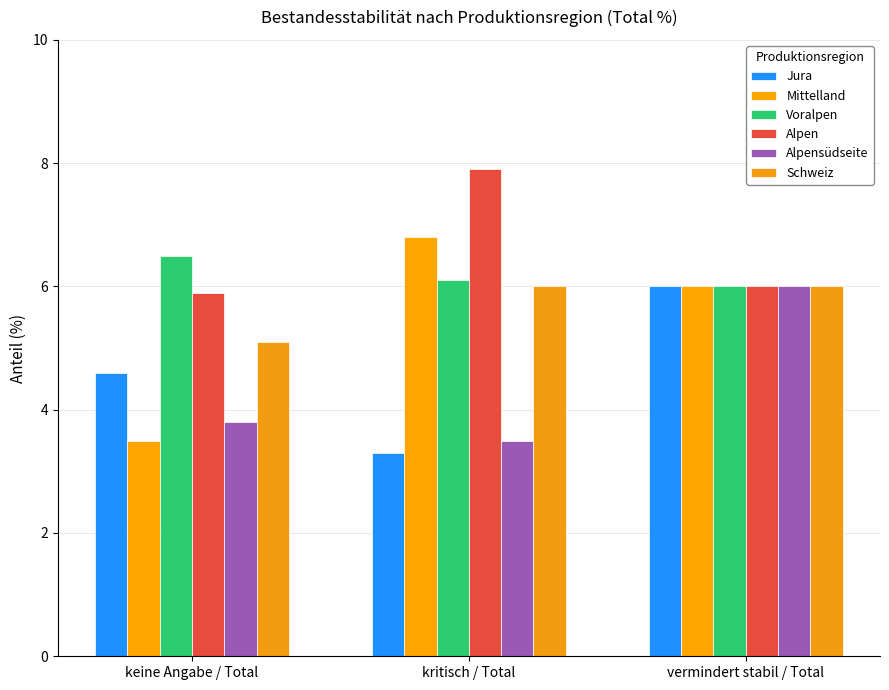

What are all the series names shown in the legend?

Jura, Mittelland, Voralpen, Alpen, Alpensüdseite, Schweiz